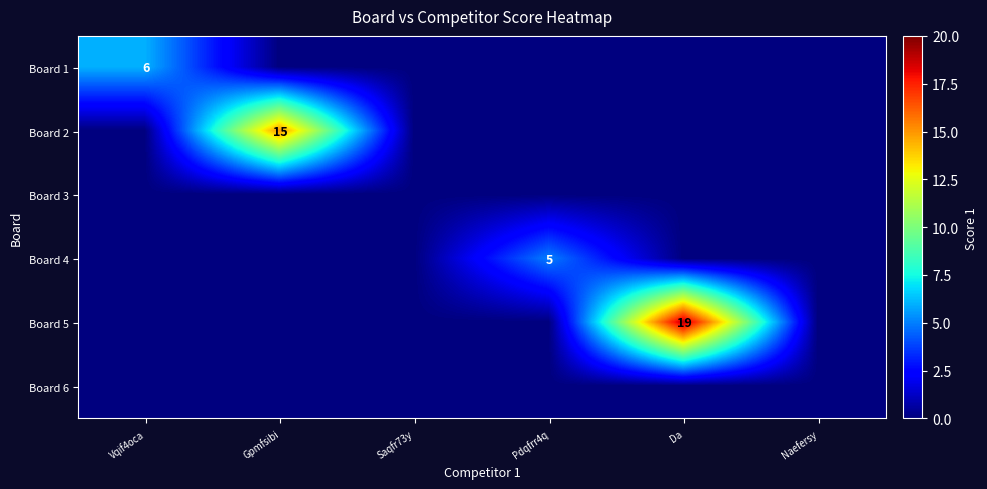

Is it true that Board 5 equals 19 at Da?

True